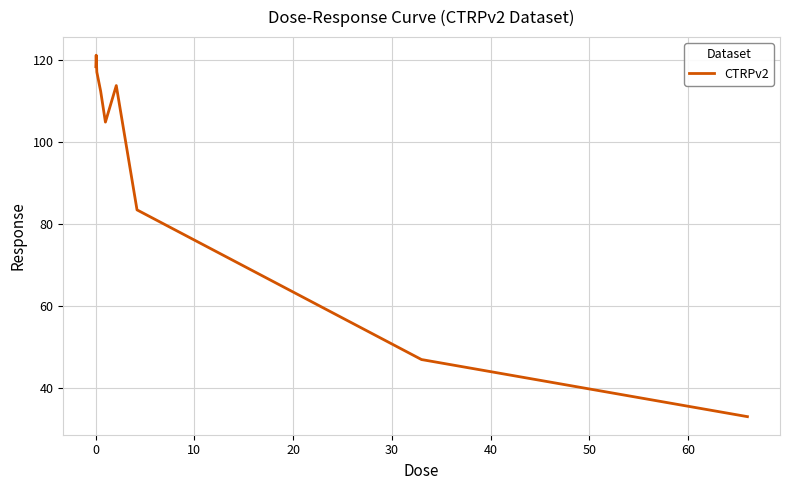

What is the average value?

94.5